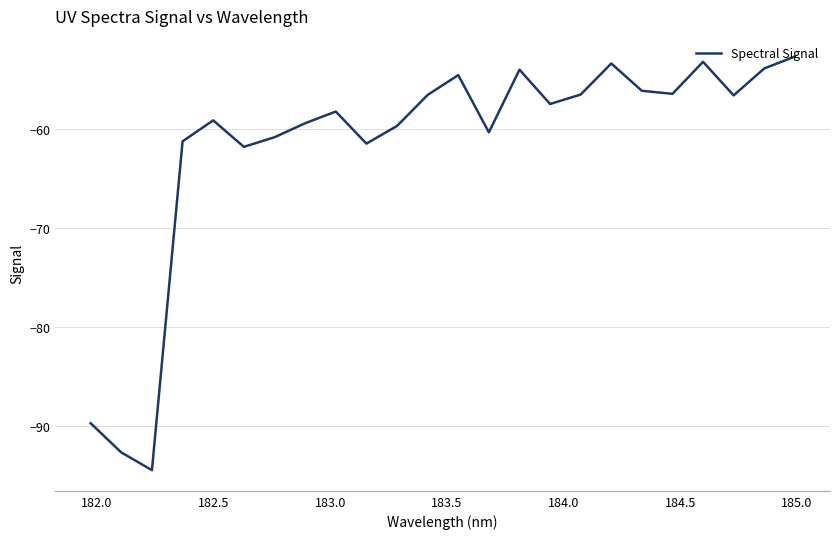

What is the maximum value shown in the chart?

-52.7